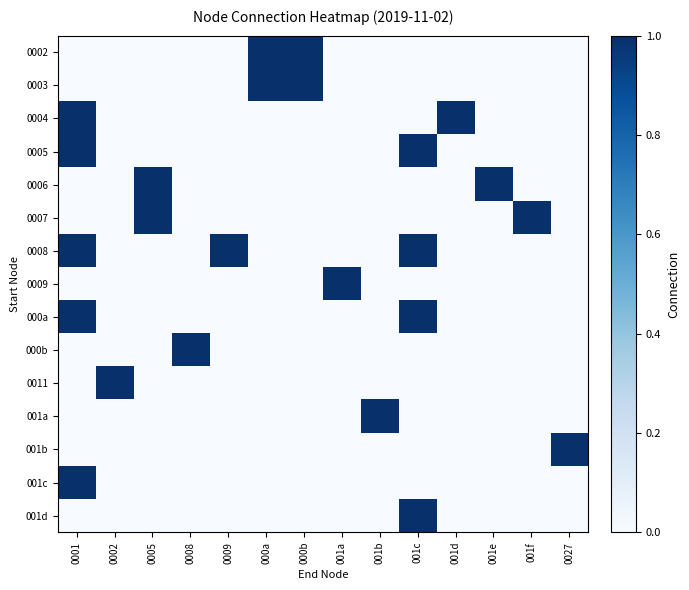

Reading left to right, extract all data points from this chart.

0002: 0001=0	0002=0	0005=0	0008=0	0009=0	000a=1	000b=1	001a=0	001b=0	001c=0	001d=0	001e=0	001f=0	0027=0
0003: 0001=0	0002=0	0005=0	0008=0	0009=0	000a=1	000b=1	001a=0	001b=0	001c=0	001d=0	001e=0	001f=0	0027=0
0004: 0001=1	0002=0	0005=0	0008=0	0009=0	000a=0	000b=0	001a=0	001b=0	001c=0	001d=1	001e=0	001f=0	0027=0
0005: 0001=1	0002=0	0005=0	0008=0	0009=0	000a=0	000b=0	001a=0	001b=0	001c=1	001d=0	001e=0	001f=0	0027=0
0006: 0001=0	0002=0	0005=1	0008=0	0009=0	000a=0	000b=0	001a=0	001b=0	001c=0	001d=0	001e=1	001f=0	0027=0
0007: 0001=0	0002=0	0005=1	0008=0	0009=0	000a=0	000b=0	001a=0	001b=0	001c=0	001d=0	001e=0	001f=1	0027=0
0008: 0001=1	0002=0	0005=0	0008=0	0009=1	000a=0	000b=0	001a=0	001b=0	001c=1	001d=0	001e=0	001f=0	0027=0
0009: 0001=0	0002=0	0005=0	0008=0	0009=0	000a=0	000b=0	001a=1	001b=0	001c=0	001d=0	001e=0	001f=0	0027=0
000a: 0001=1	0002=0	0005=0	0008=0	0009=0	000a=0	000b=0	001a=0	001b=0	001c=1	001d=0	001e=0	001f=0	0027=0
000b: 0001=0	0002=0	0005=0	0008=1	0009=0	000a=0	000b=0	001a=0	001b=0	001c=0	001d=0	001e=0	001f=0	0027=0
0011: 0001=0	0002=1	0005=0	0008=0	0009=0	000a=0	000b=0	001a=0	001b=0	001c=0	001d=0	001e=0	001f=0	0027=0
001a: 0001=0	0002=0	0005=0	0008=0	0009=0	000a=0	000b=0	001a=0	001b=1	001c=0	001d=0	001e=0	001f=0	0027=0
001b: 0001=0	0002=0	0005=0	0008=0	0009=0	000a=0	000b=0	001a=0	001b=0	001c=0	001d=0	001e=0	001f=0	0027=1
001c: 0001=1	0002=0	0005=0	0008=0	0009=0	000a=0	000b=0	001a=0	001b=0	001c=0	001d=0	001e=0	001f=0	0027=0
001d: 0001=0	0002=0	0005=0	0008=0	0009=0	000a=0	000b=0	001a=0	001b=0	001c=1	001d=0	001e=0	001f=0	0027=0